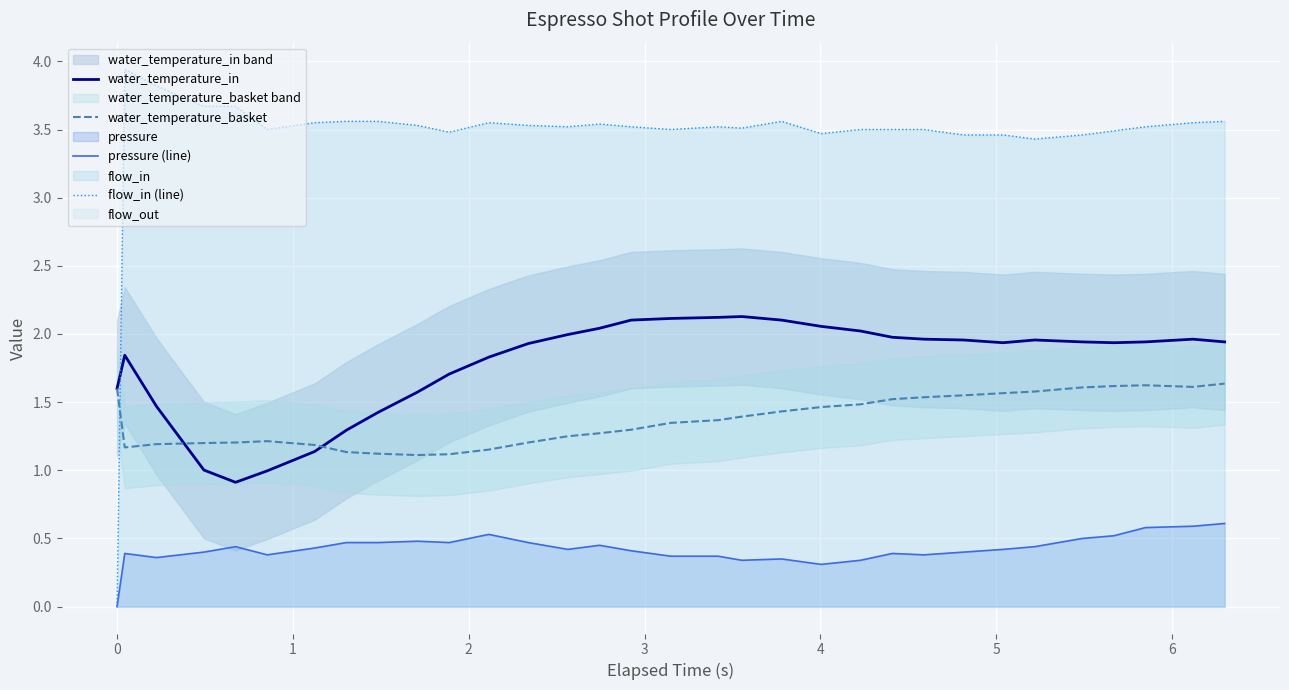

What is the maximum value for flow_in (line)?

3.9